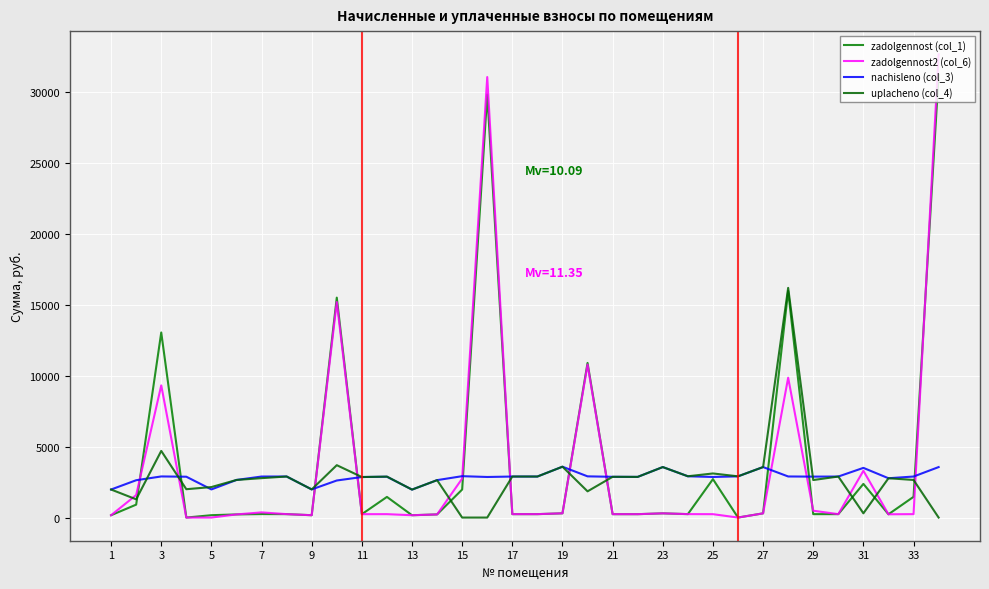

How many lines are shown in the chart?

4